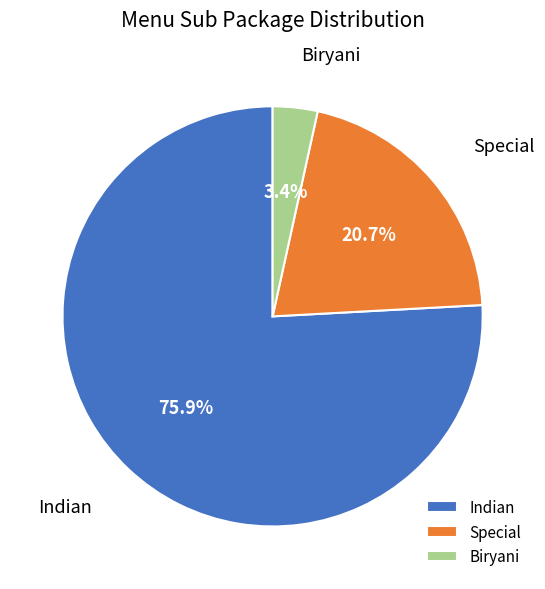

True or false: Indian accounts for 76% of the total.

True